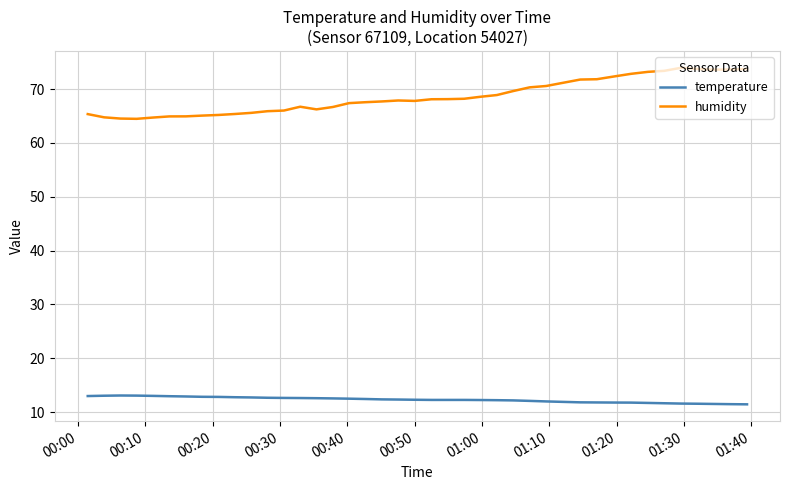

What is the minimum value for humidity?

64.5